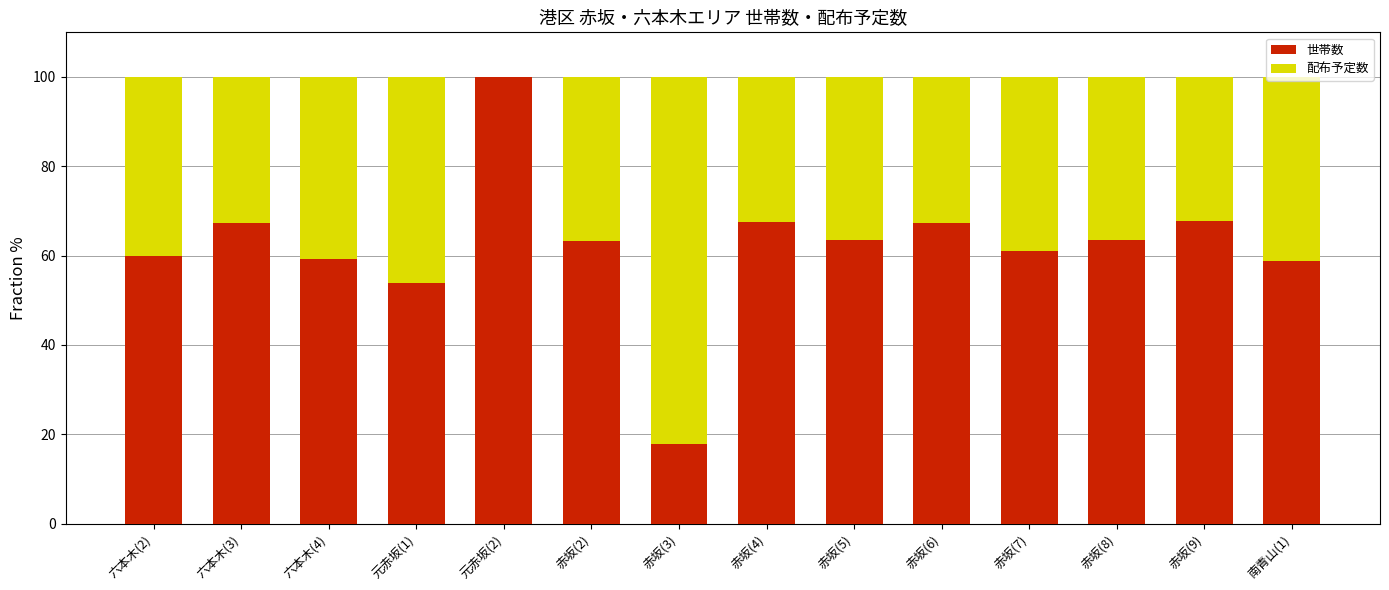

What is the total value across all series at 赤坂(8)?

100.0